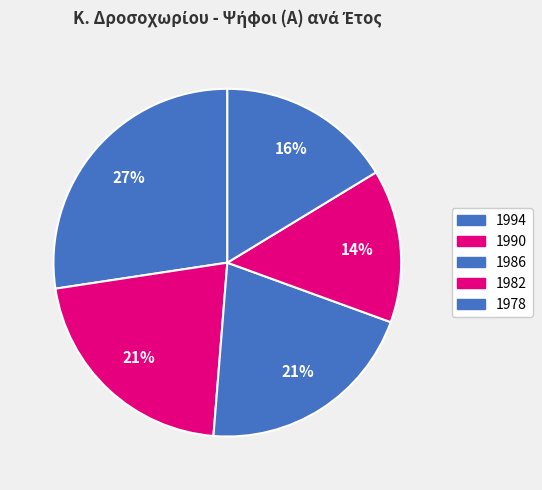

How many slices are in this pie chart?

5